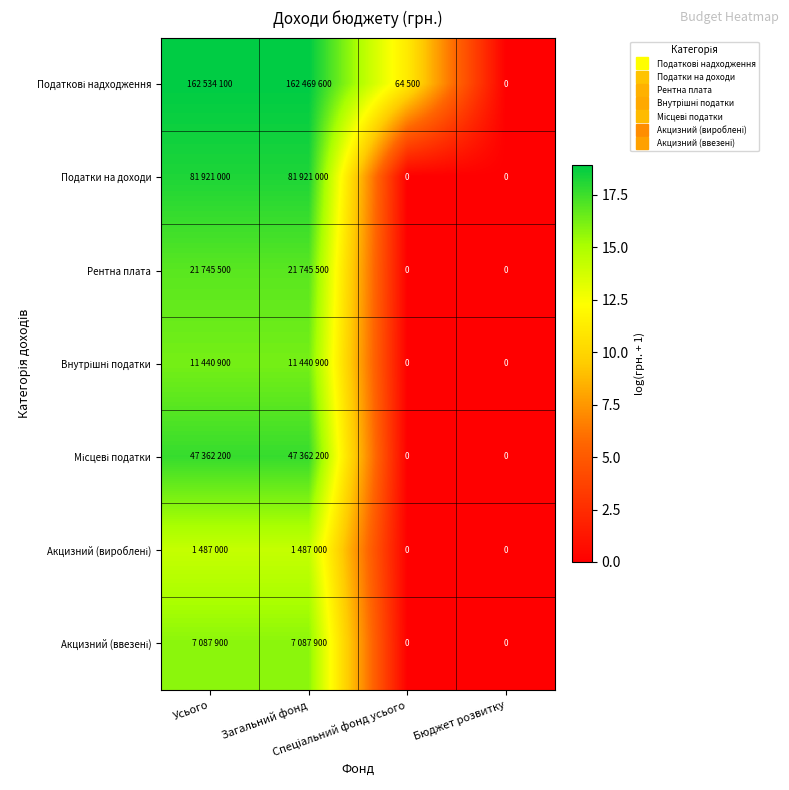

At how many categories does at least one series exceed 9?

3